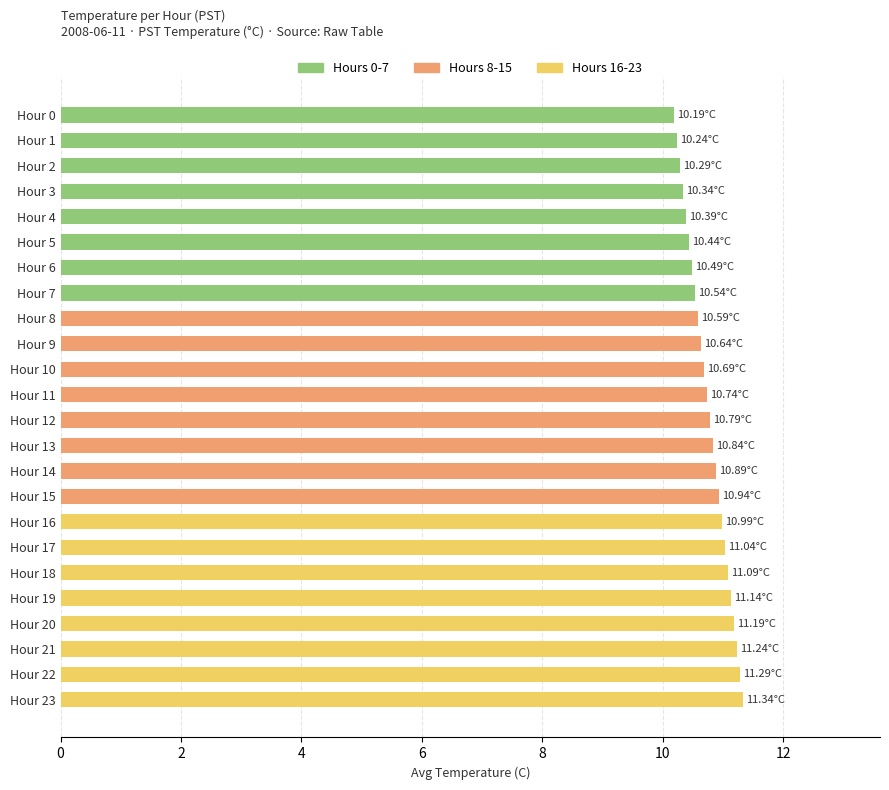

What is the sum of the values at Hour 3 and Hour 17?

21.4